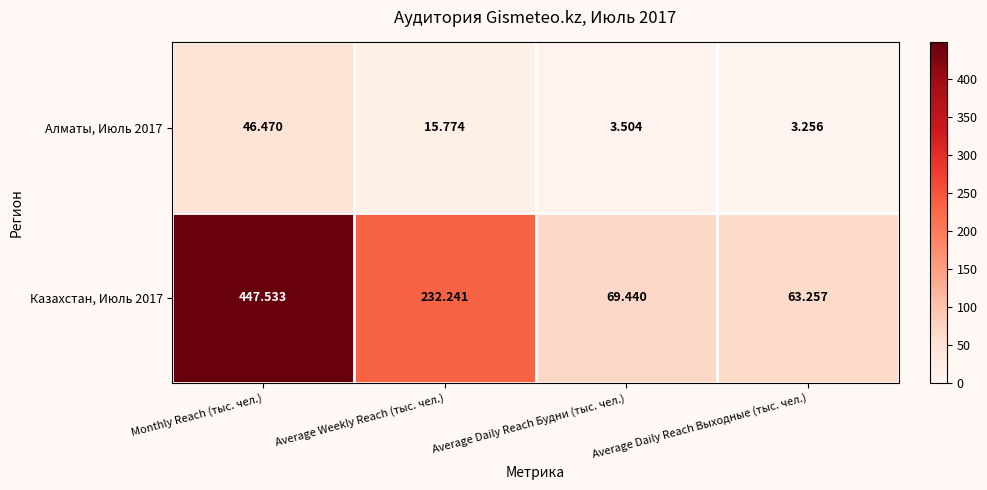

How many distinct data groups are displayed?

2